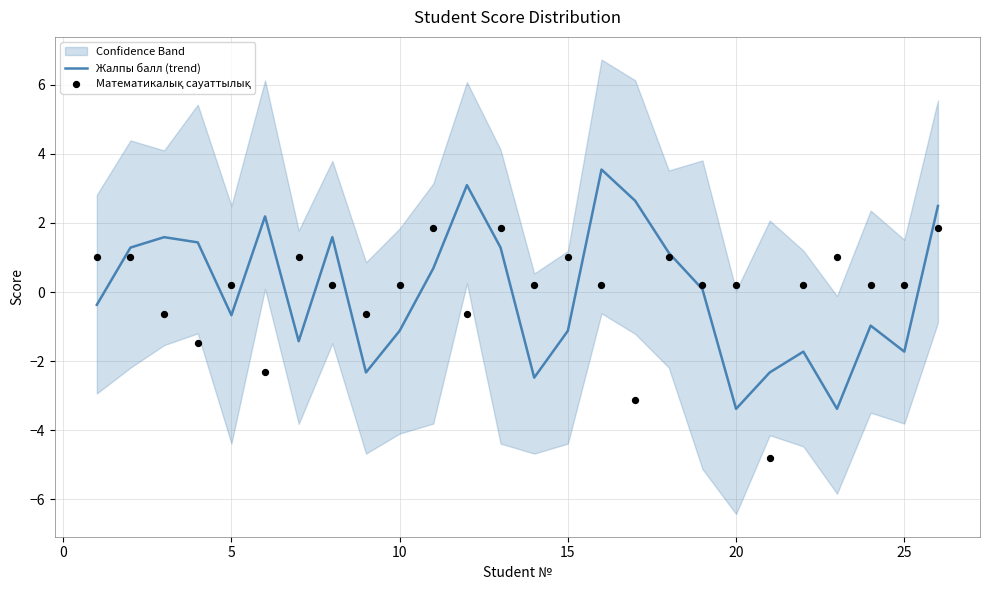

What are all the series names shown in the legend?

Жалпы балл (trend), Математикалық сауаттылық